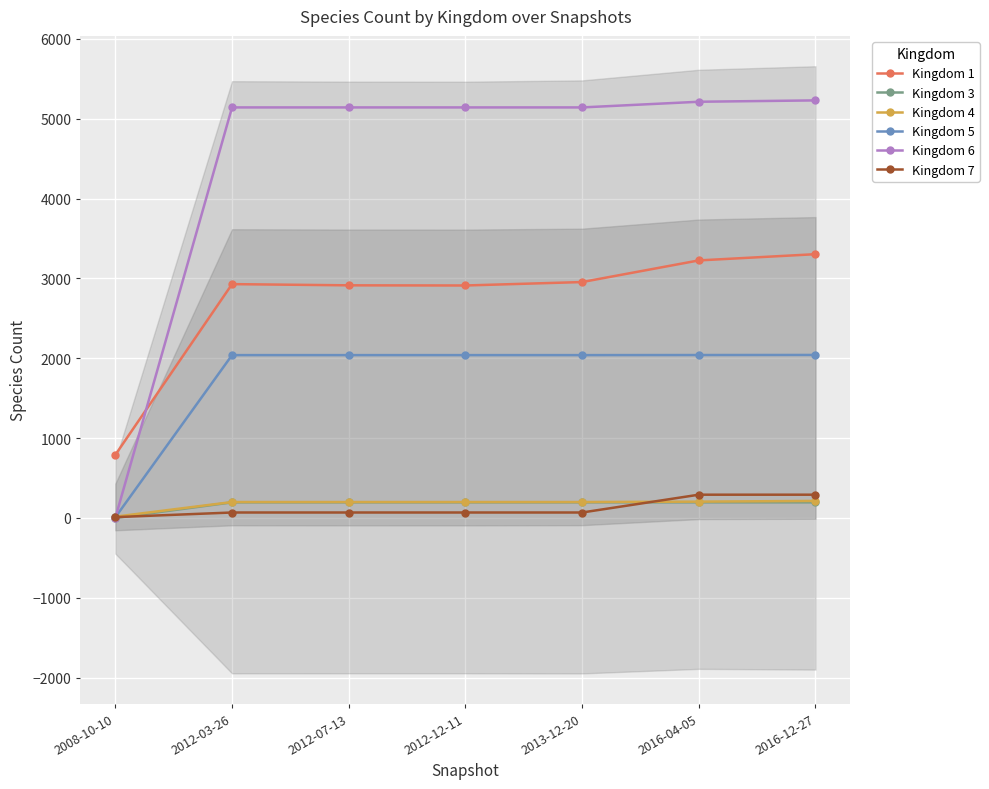

True or false: Kingdom 4 has more than 0 points higher than both neighbors.

False